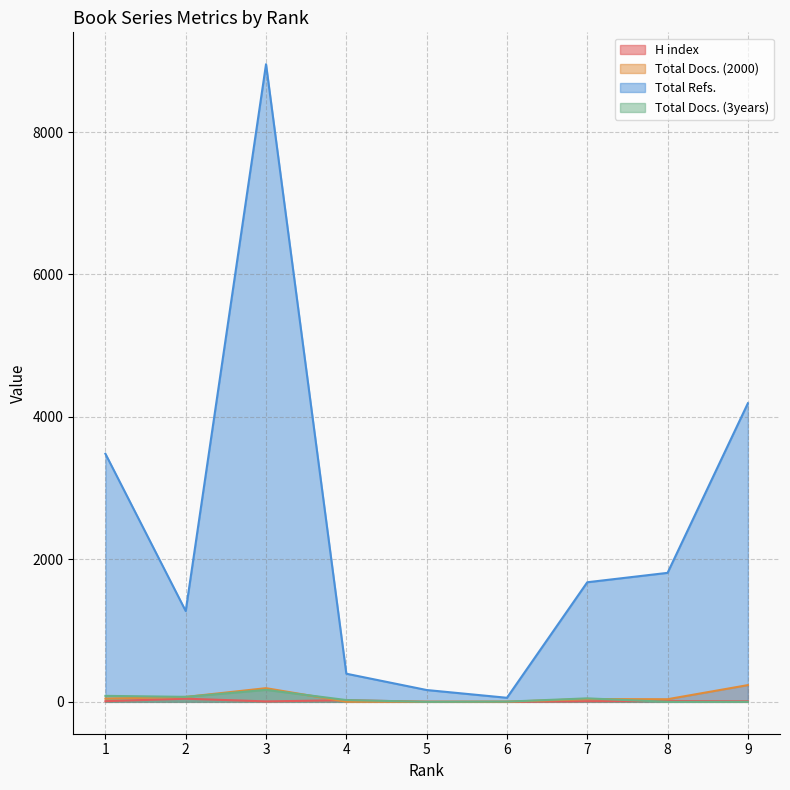

What is the total value across all series at 2?

1458